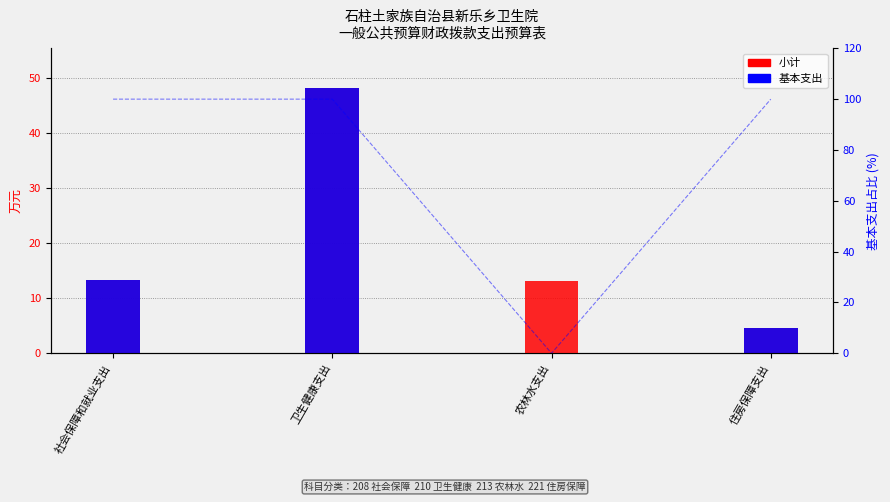

List the series in order of their overall mean, highest first.

小计, 基本支出